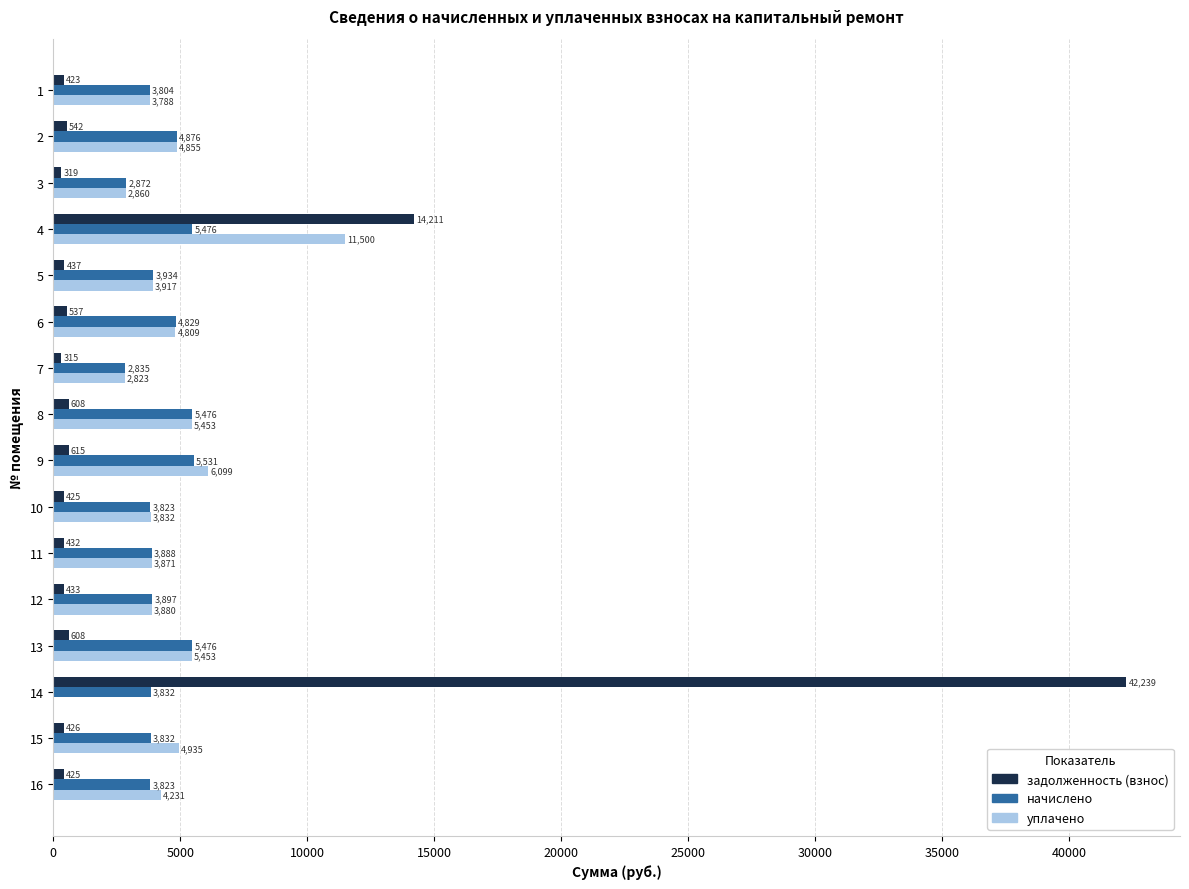

The value of задолженность (взнос) at 11 is 431.9. True or false?

True